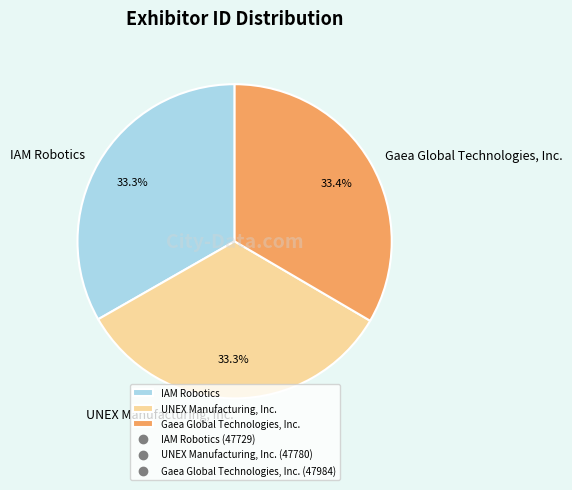

Is there any slice that represents more than half of the pie?

No